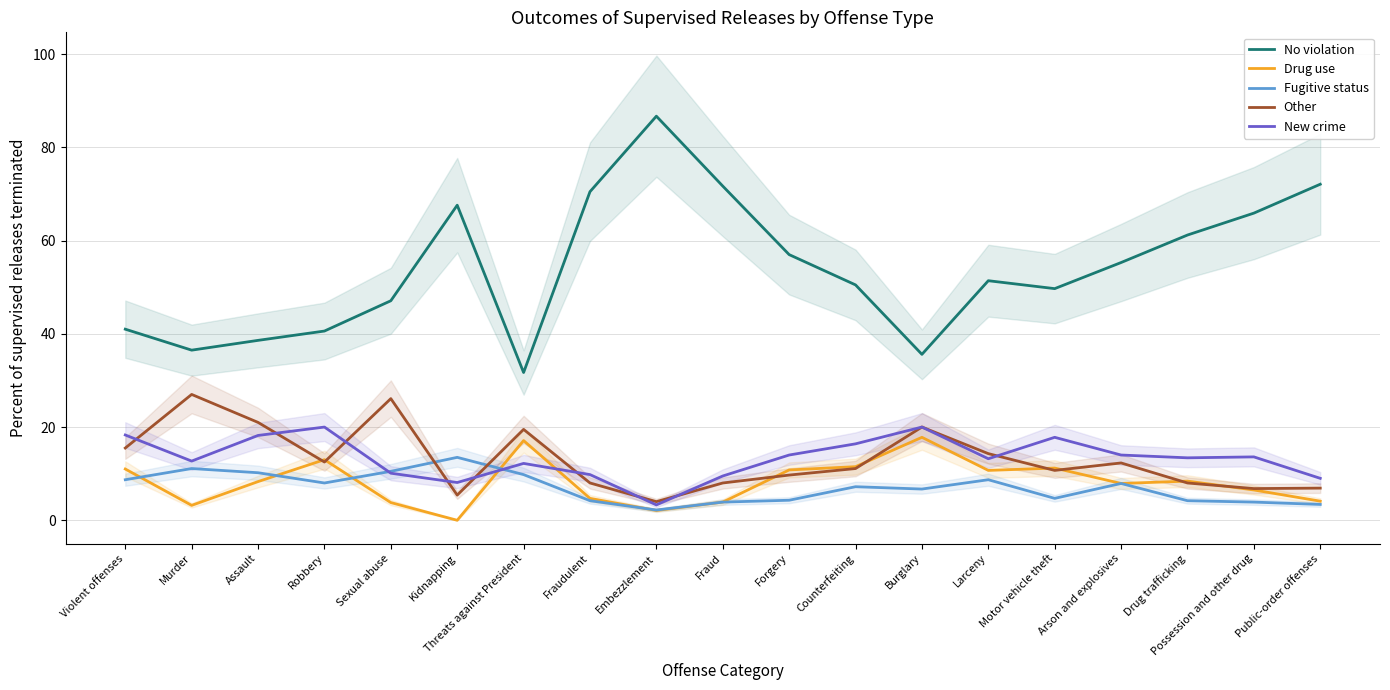

What is the lowest value of the New crime series?

3.3